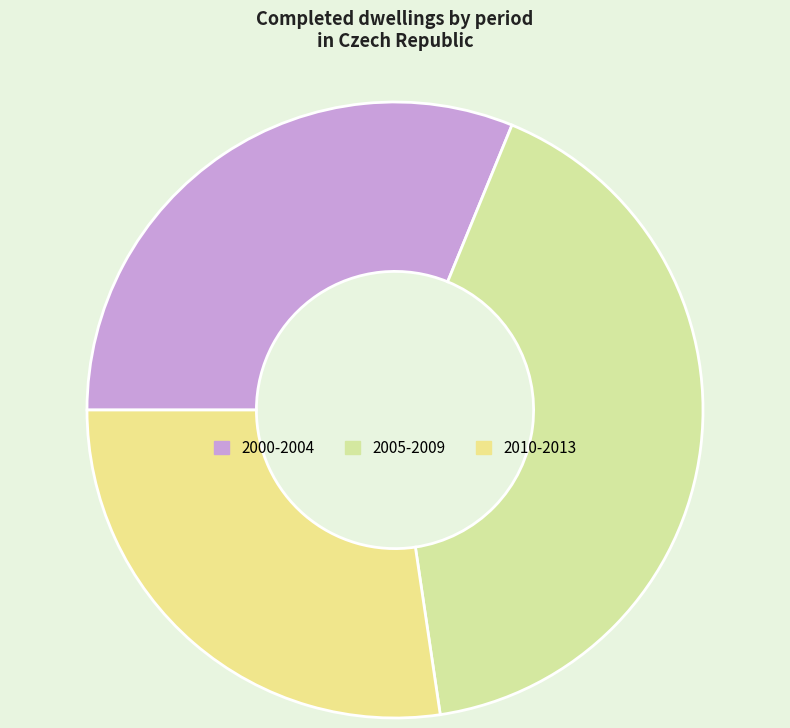

Count the number of slices in the pie.

3